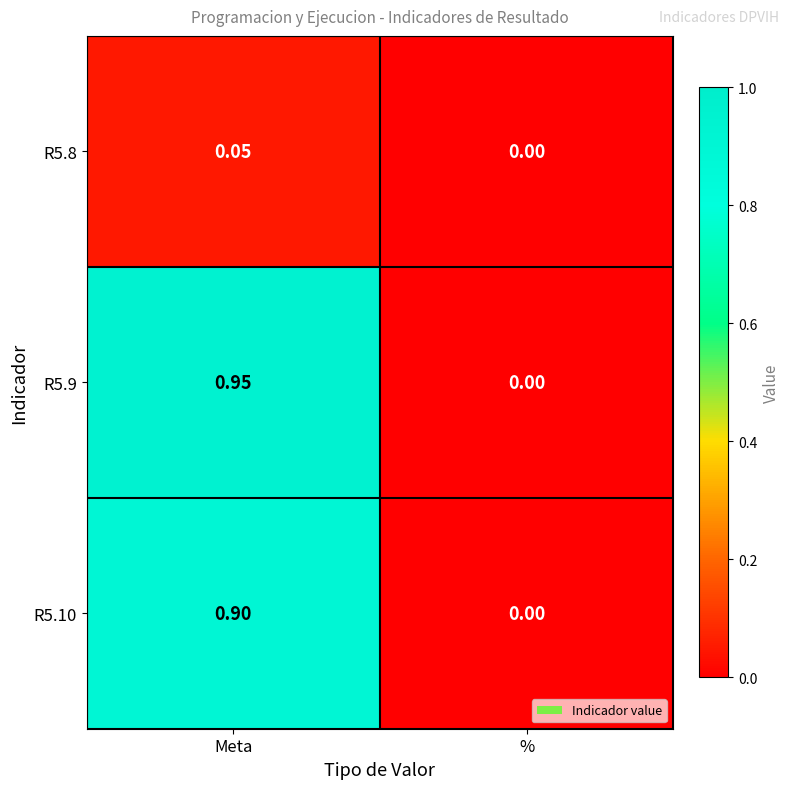

Rank the series at Meta from highest to lowest value.

R5.9, R5.10, R5.8